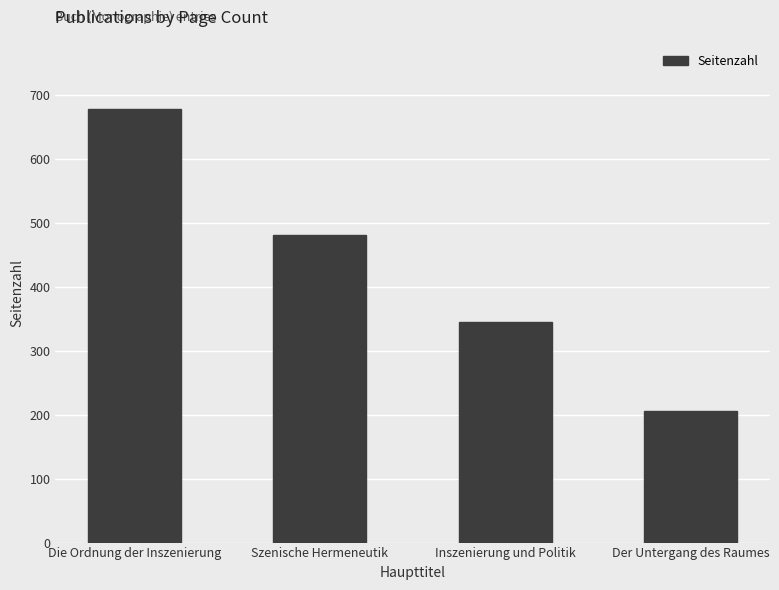

What is the sum of the values at Inszenierung und Politik and Szenische Hermeneutik?

827